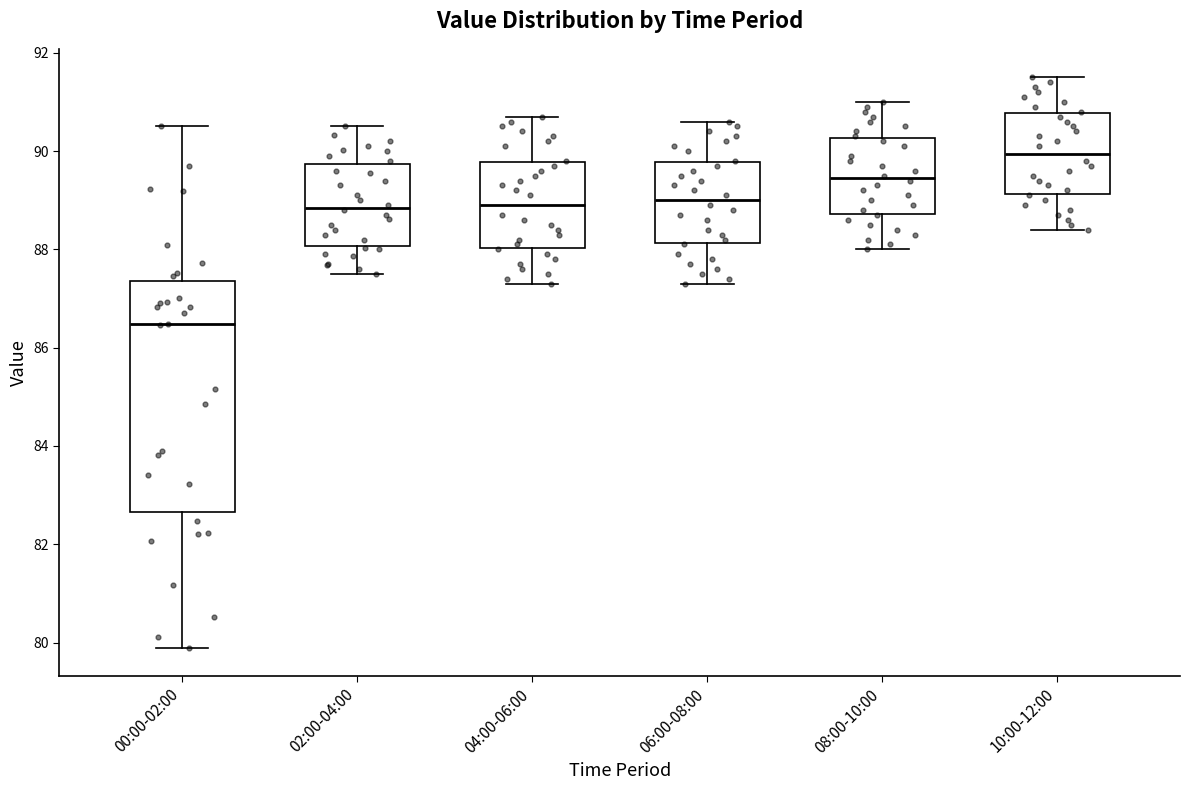

Reading left to right, transcribe this box plot: for each box, give where its median line is, the range the box spans, and where its two whiskers end, as read against the y-axis. The values are not printed on the chart, so give them approximately, as read against the axis.

00:00-02:00: median 86.4, box 82.6 to 87.4, whiskers 80.0 to 90.6
02:00-04:00: median 88.8, box 88.0 to 89.8, whiskers 87.6 to 90.6
04:00-06:00: median 89.0, box 88.0 to 89.8, whiskers 87.4 to 90.8
06:00-08:00: median 89.0, box 88.2 to 89.8, whiskers 87.4 to 90.6
08:00-10:00: median 89.4, box 88.8 to 90.2, whiskers 88.0 to 91.0
10:00-12:00: median 90.0, box 89.2 to 90.8, whiskers 88.4 to 91.6